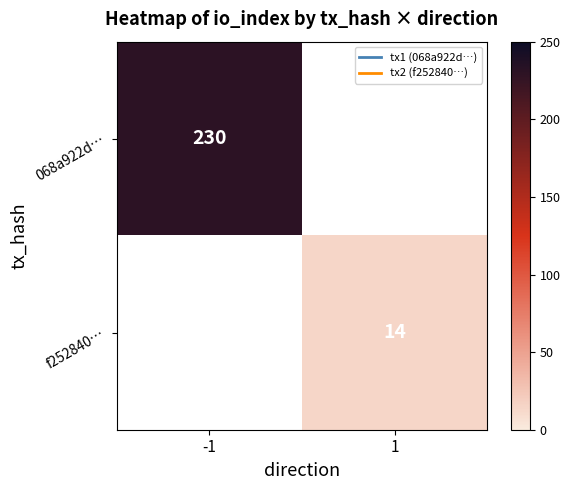

The 068a922d… series shows 230 at -1. True or false?

True